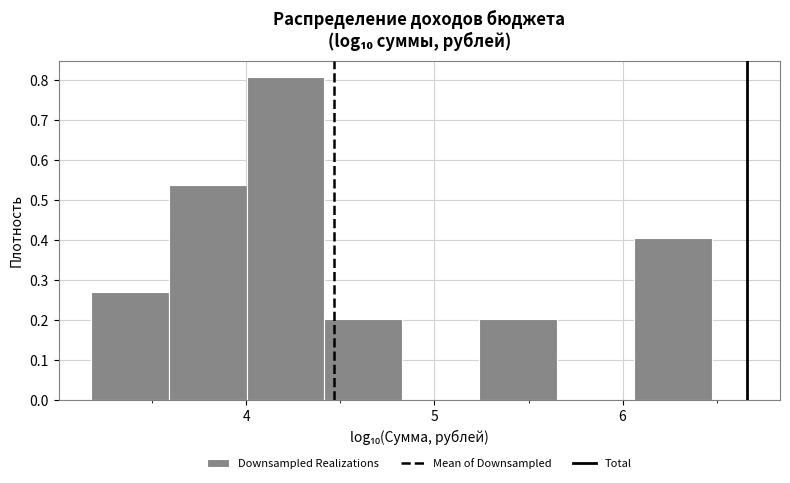

Reading left to right, list every bar in this chart as the range it spans on the x-axis followed by its height. Neither the bar edges nor the heights are printed on the chart, so give them approximately, as read against the axes.

3.2 to 3.6: 0.27
3.6 to 4.0: 0.54
4.0 to 4.4: 0.81
4.4 to 4.8: 0.20
4.8 to 5.2: 0
5.2 to 5.7: 0.20
5.7 to 6.1: 0
6.1 to 6.5: 0.40